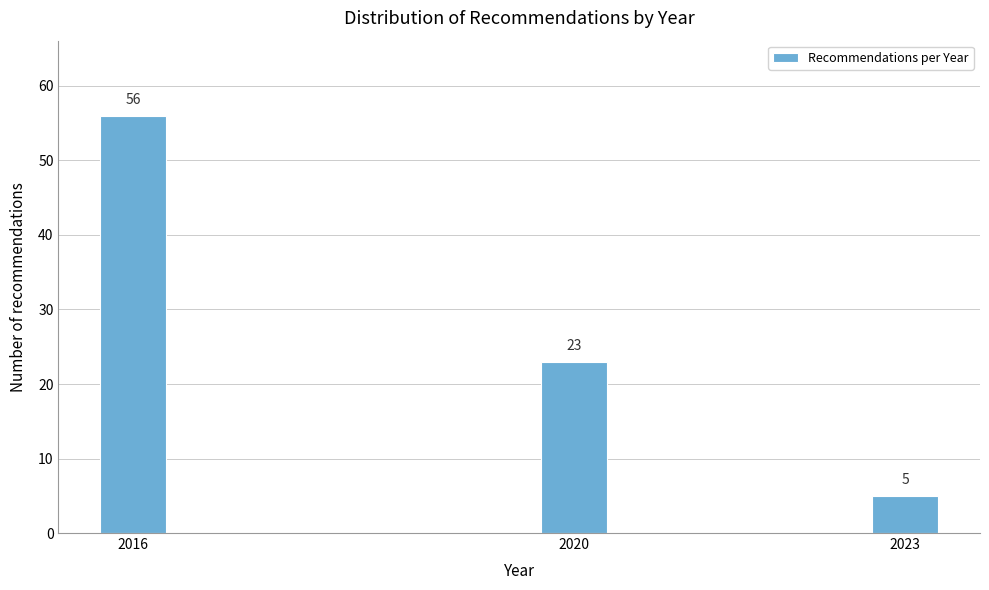

Reading right to left, list all the values displayed in this chart.

2023=5	2020=23	2016=56